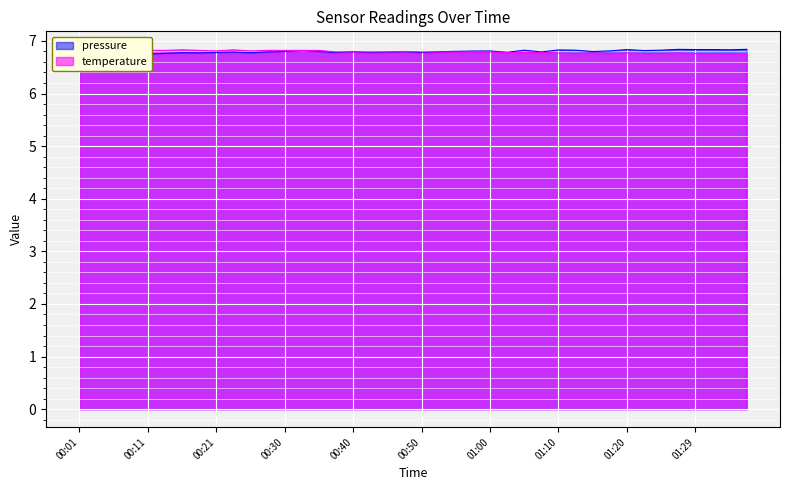

What is the difference between the maximum and second lowest values in the pressure series?

0.1